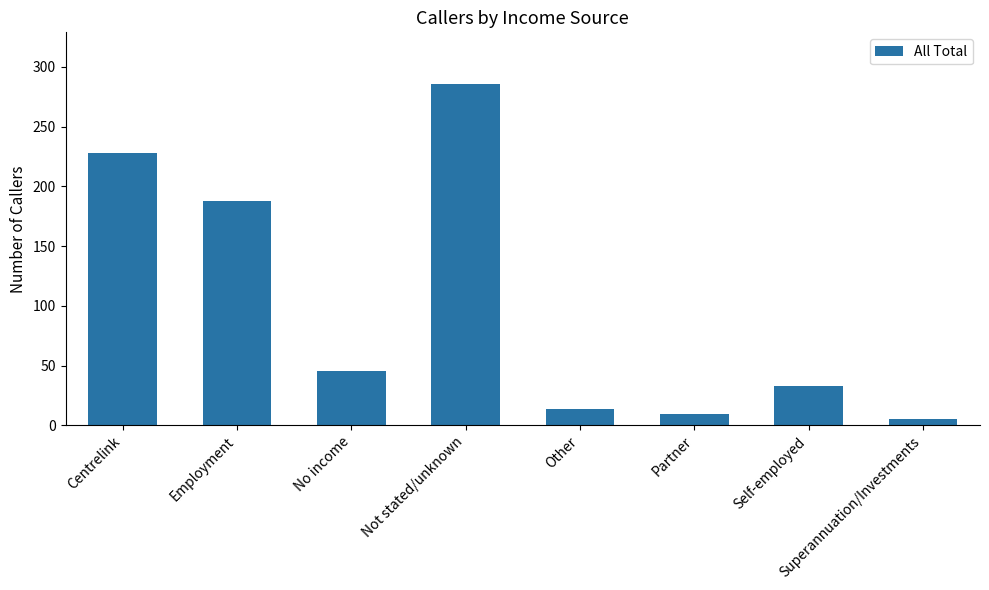

What is the label of the 7th bar from the right?

Employment